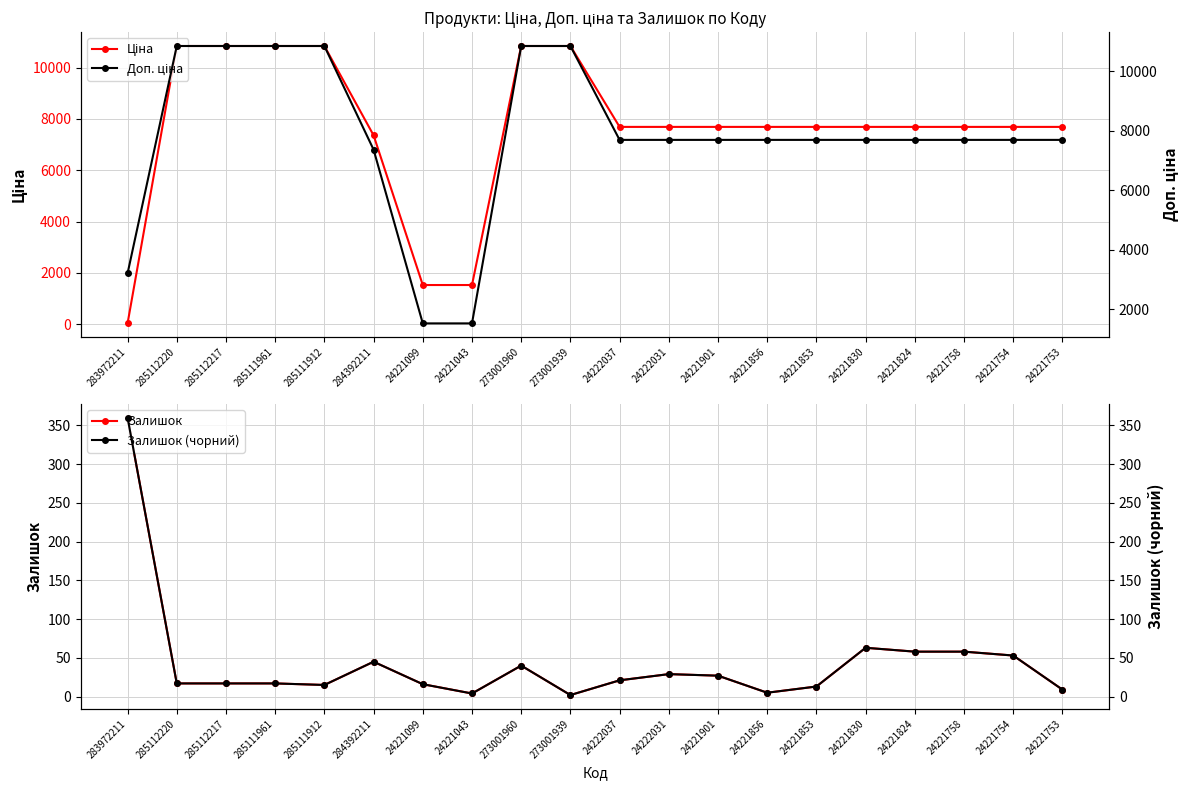

True or false: Залишок (чорний) has a value of 45.0 at 284392211.

True